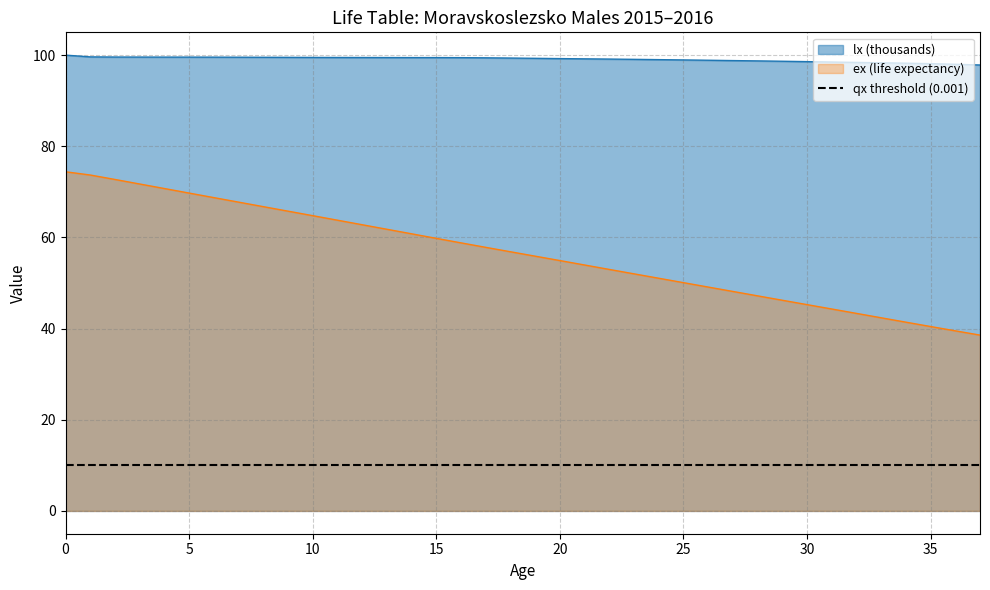

Where is lx nearest to the value 98?

36